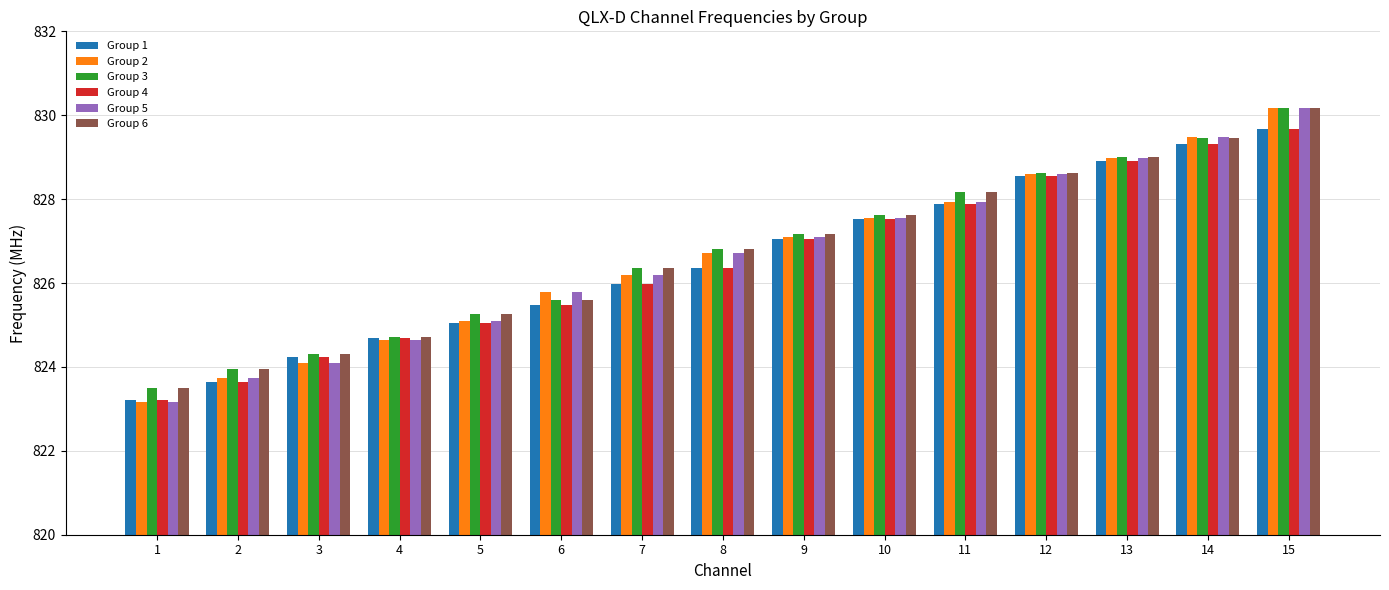

List the labels in order of Group 2 value, largest first.

15, 14, 13, 12, 11, 10, 9, 8, 7, 6, 5, 4, 3, 2, 1